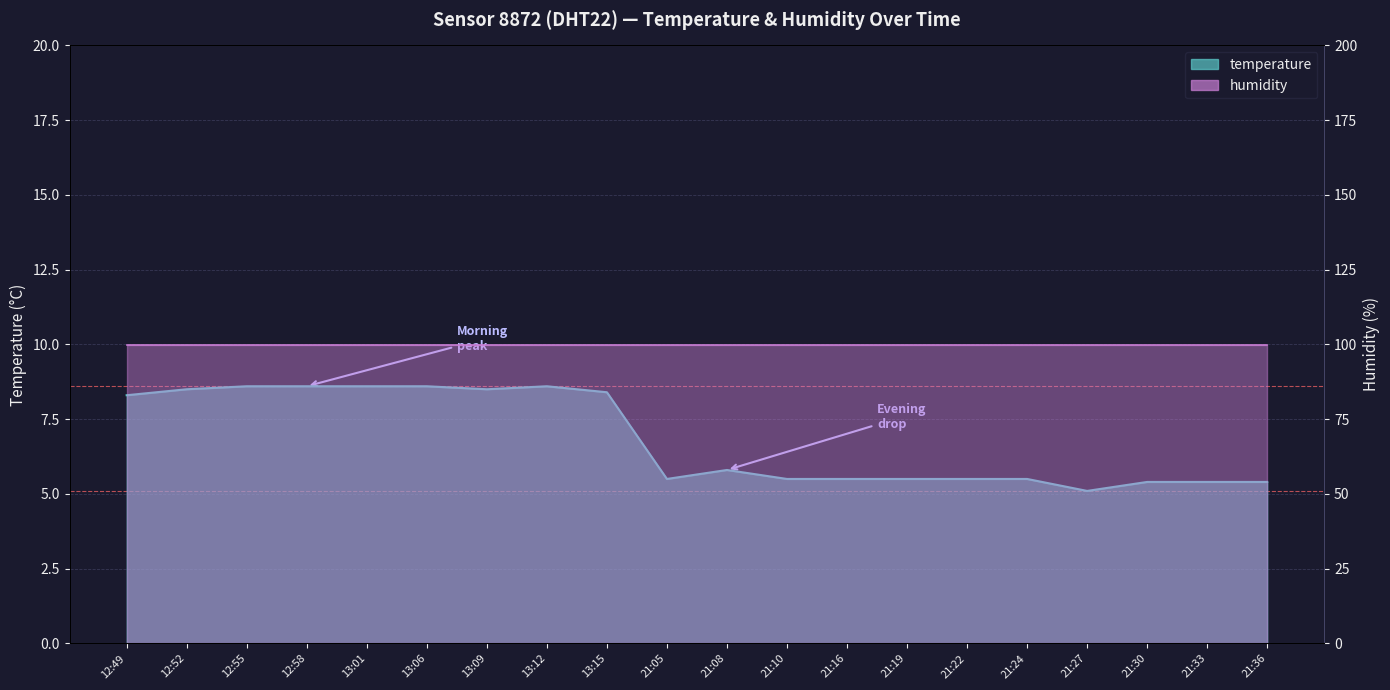

Between 12:52 and 21:27, which is larger?

12:52